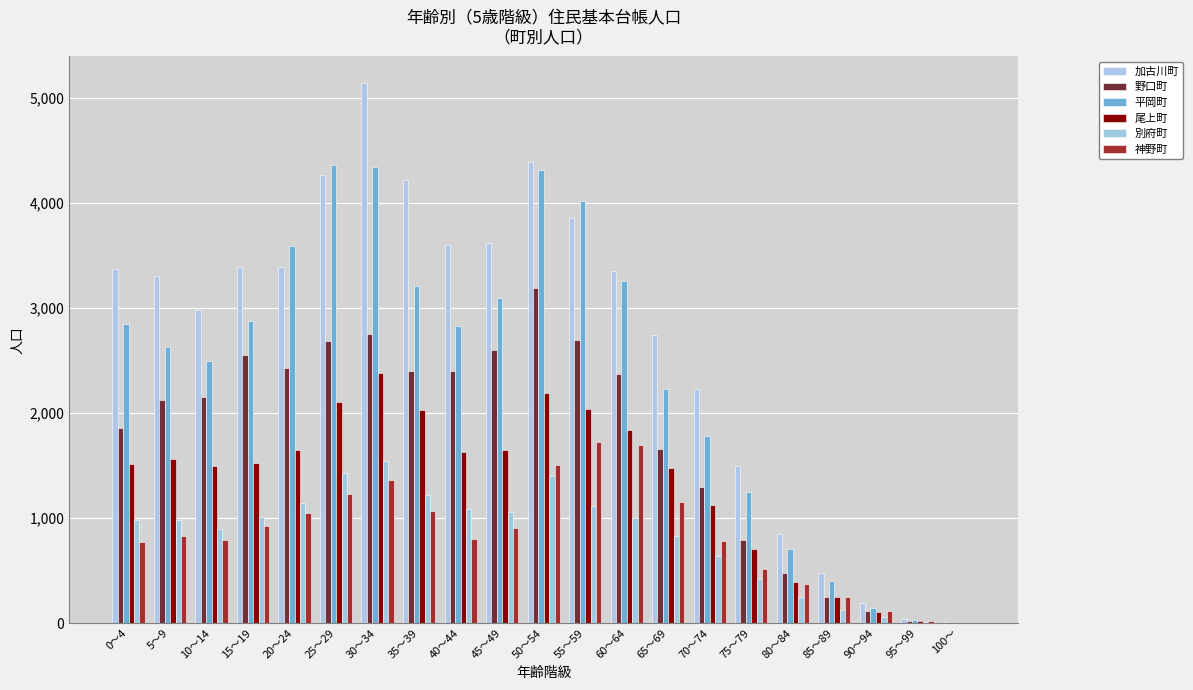

Are the bars grouped side by side (vs. stacked)?

Yes